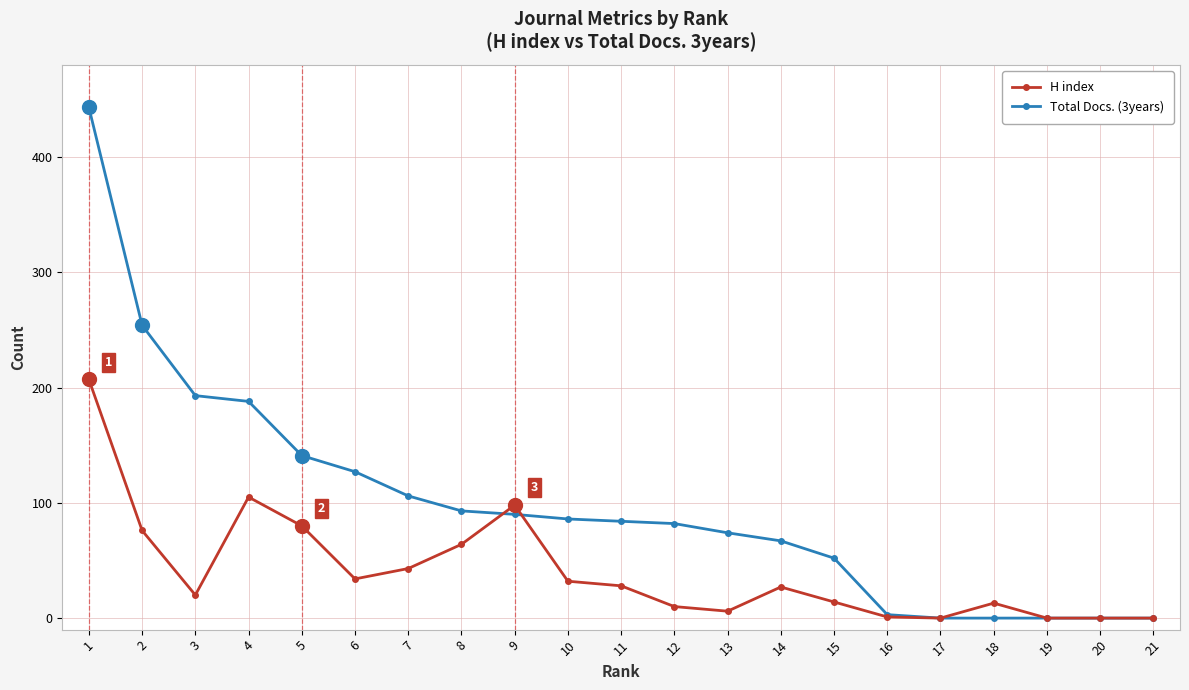

Count the number of categories in the chart.

21